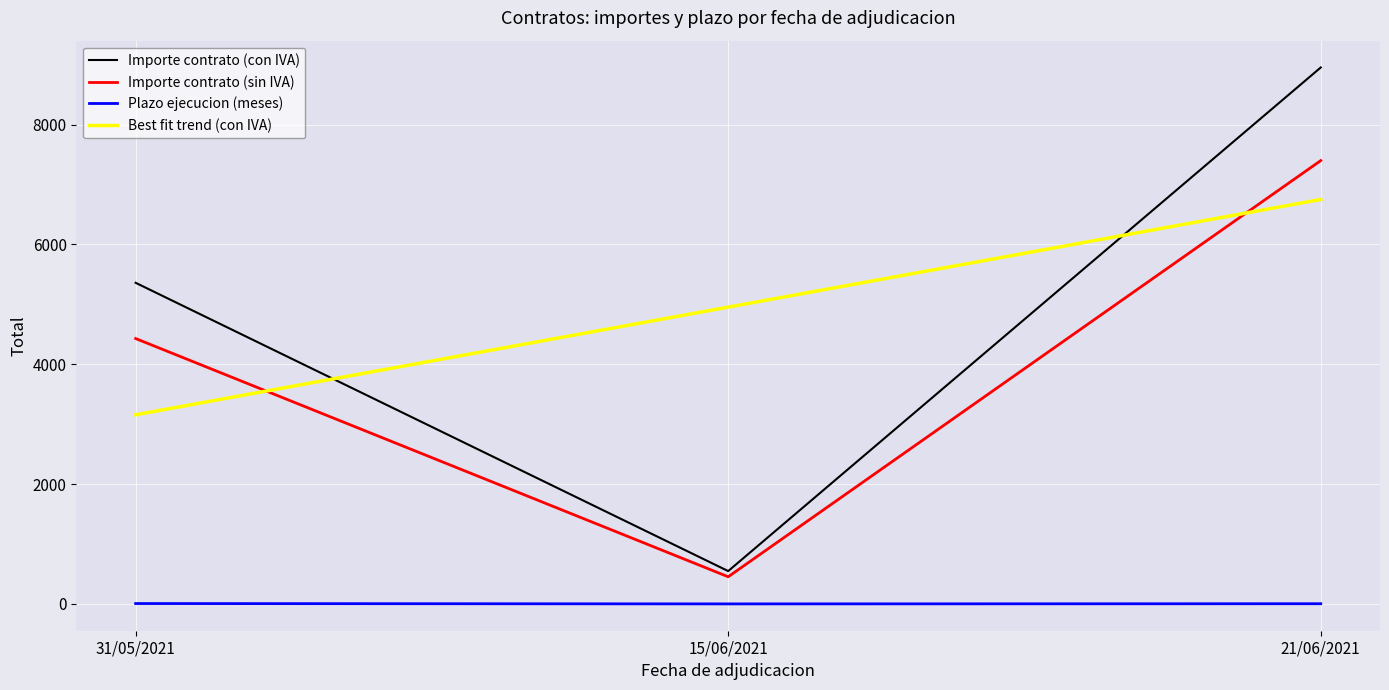

Count the Plazo ejecucion (meses) values in the range 1 to 7.

3